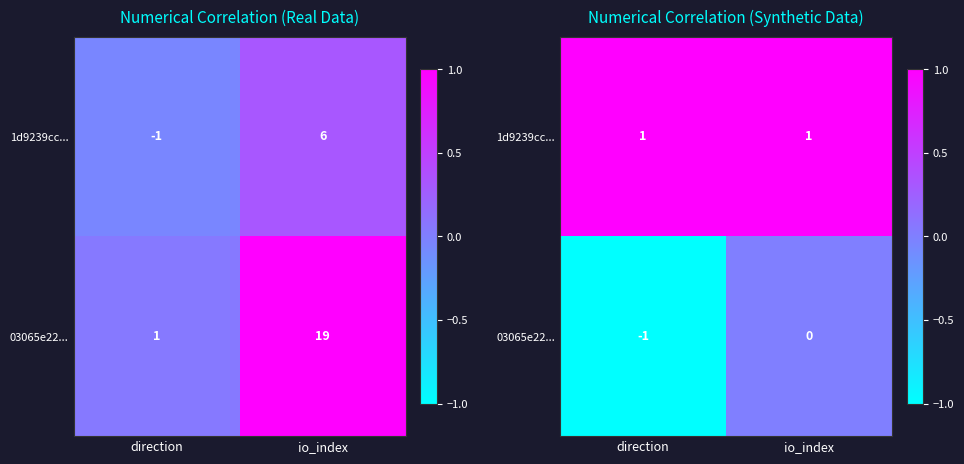

The 1d9239cc... series shows 1 at direction. True or false?

True